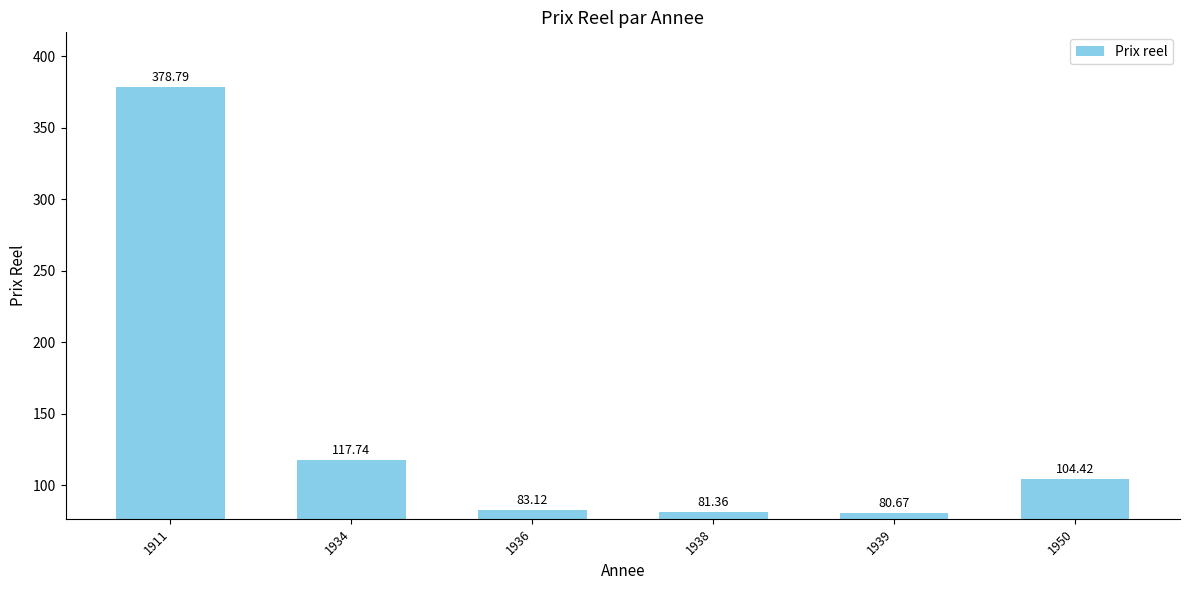

What is the approximate value at 1936?

83.1